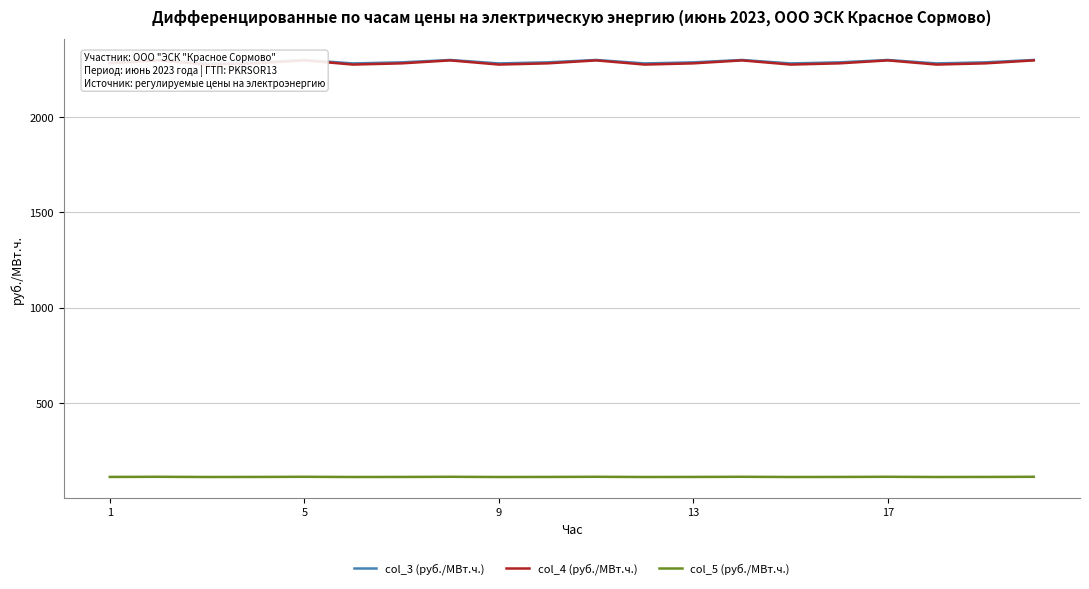

What is the total value across all series at 13?

4681.7